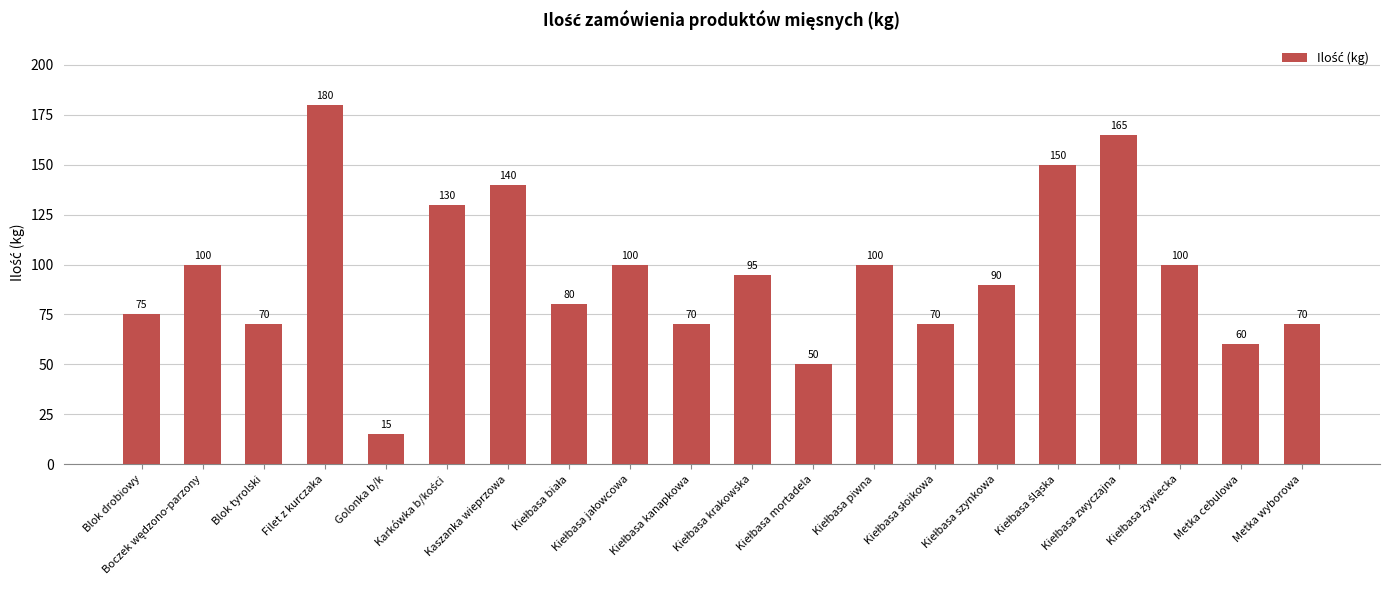

How many series are shown in this chart?

1